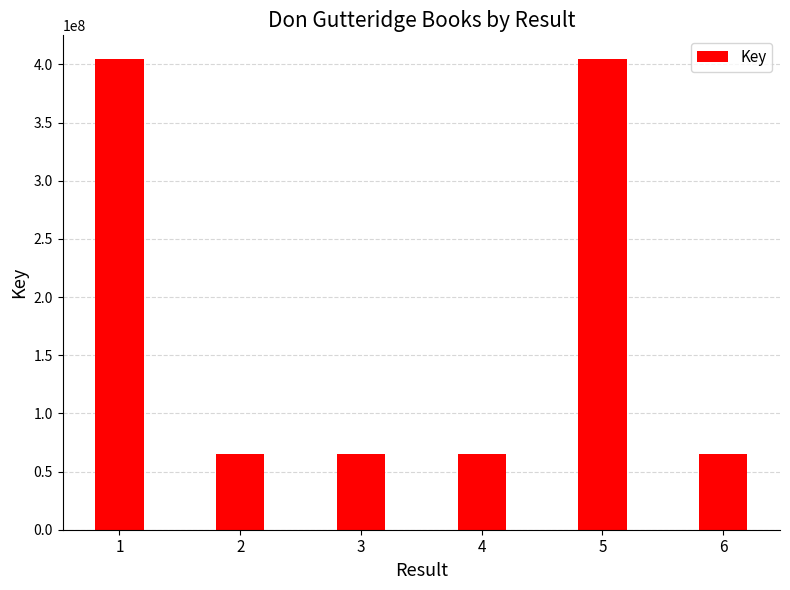

How many bars are there in total?

6